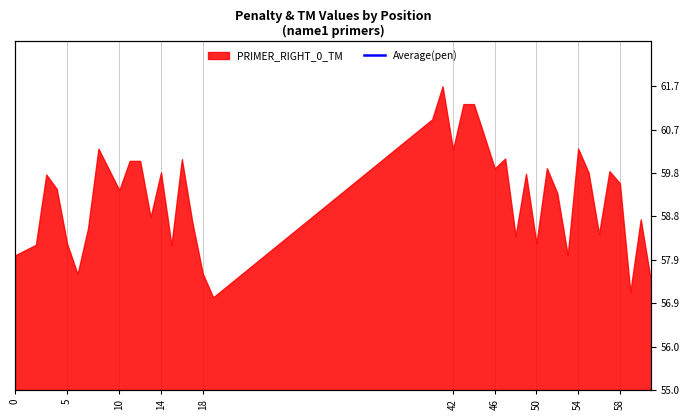

What is the value of the 2nd point from the left?

58.1